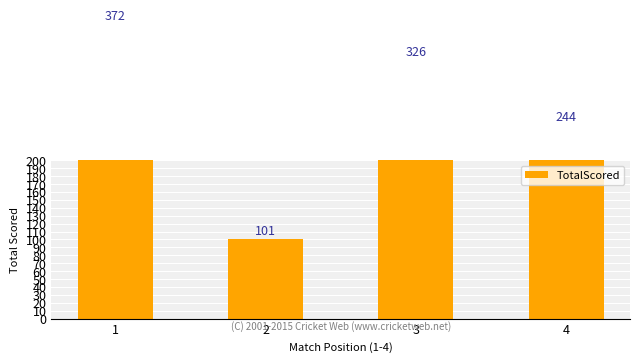

What is the approximate value at 1, to the nearest 50?

350